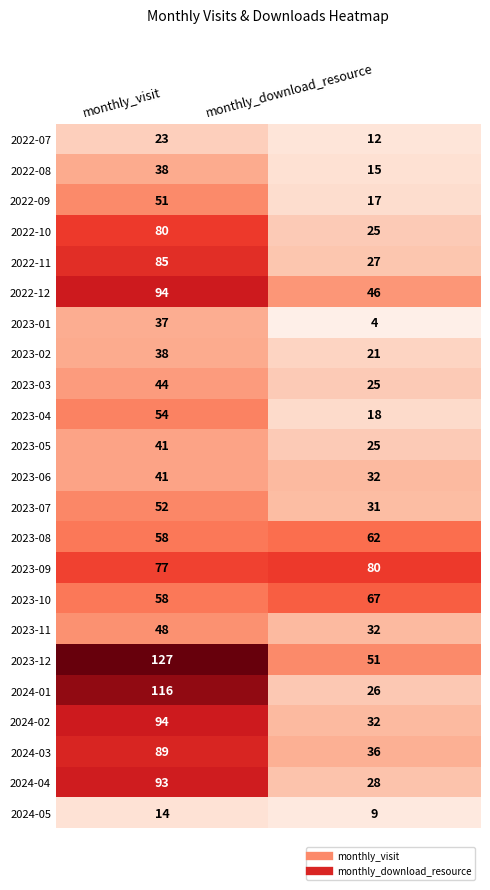

At which label does 2023-03 reach its minimum?

monthly_download_resource